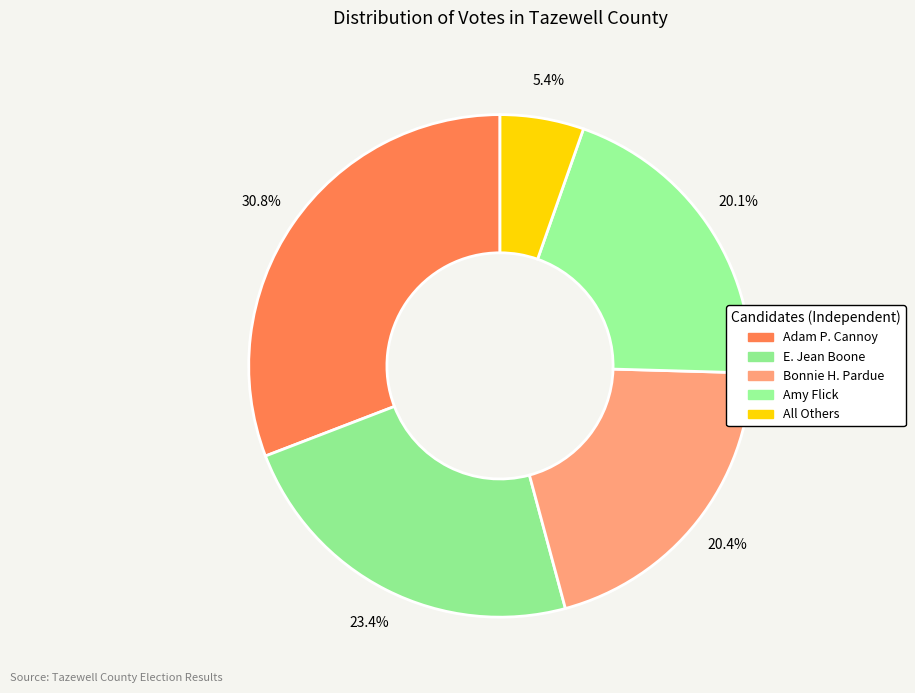

To the nearest percent, what portion does Amy Flick represent?

20%